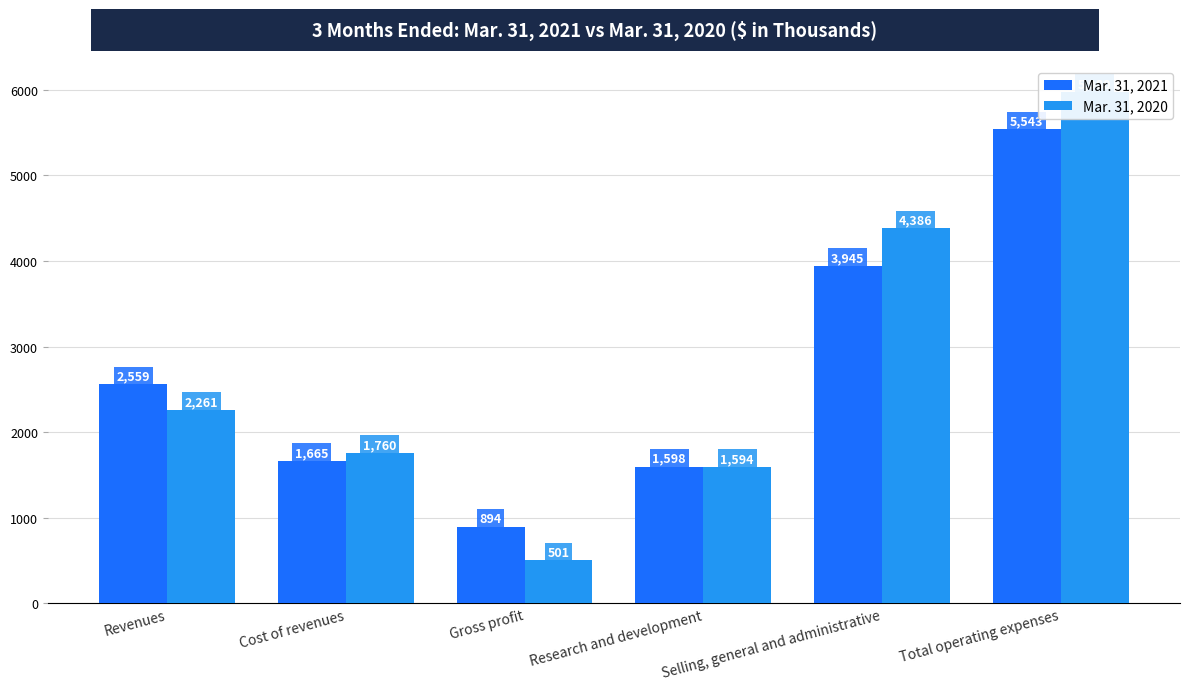

Which has a higher value, Cost of revenues or Research and development?

Cost of revenues